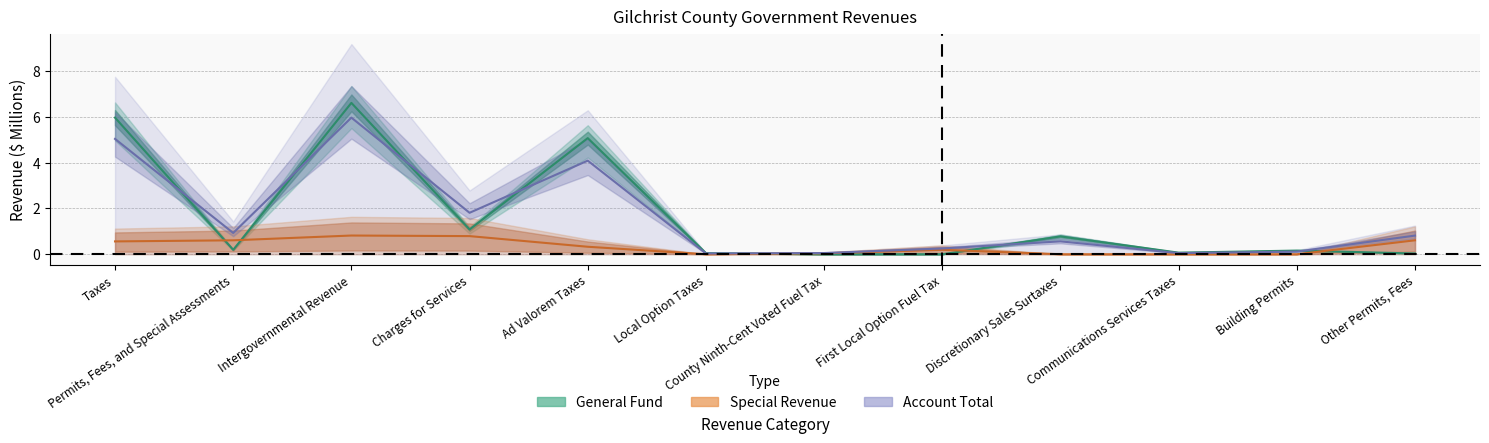

At Intergovernmental Revenue, list the series in order from largest to smallest.

General, Account Total, Special Revenue